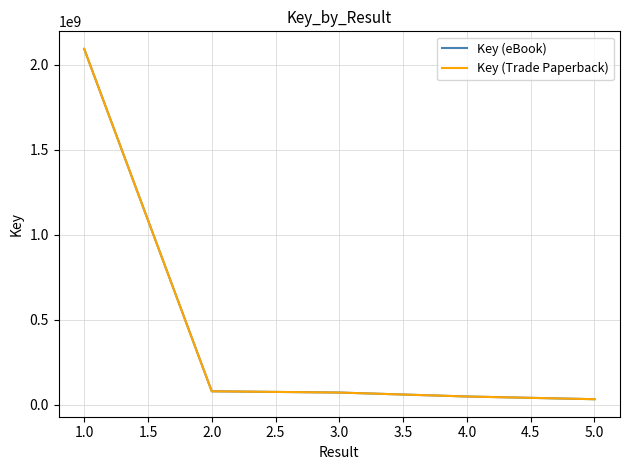

Does the chart have visible grid lines?

Yes